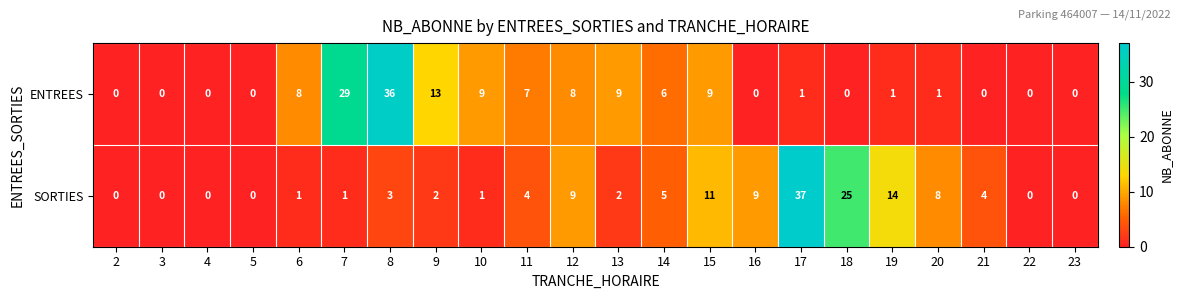

Rank the series at 21 from lowest to highest value.

ENTREES, SORTIES